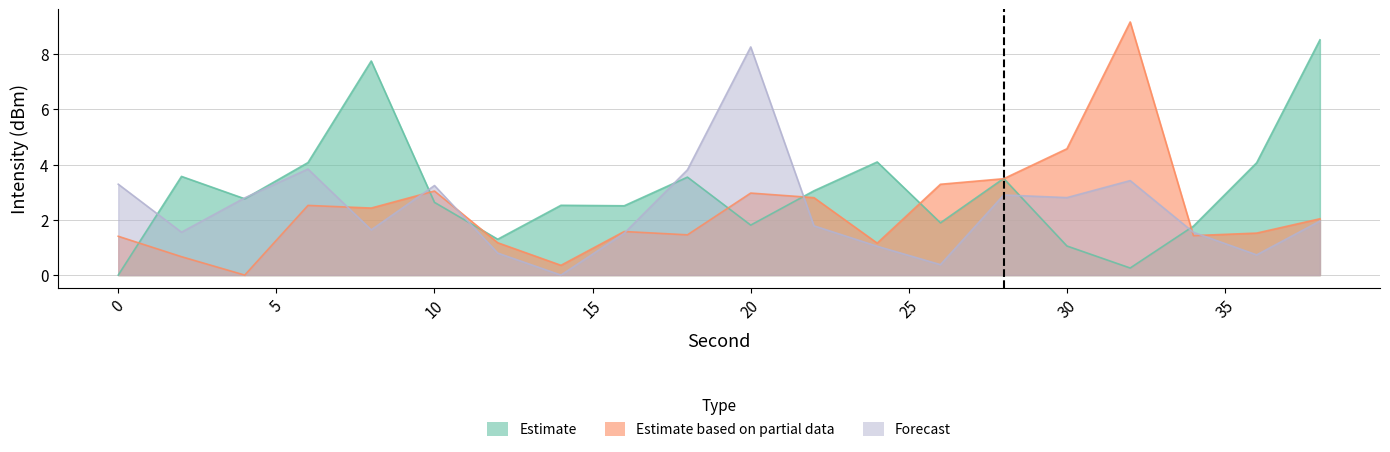

At which category does the chart reach its peak across all series?

32